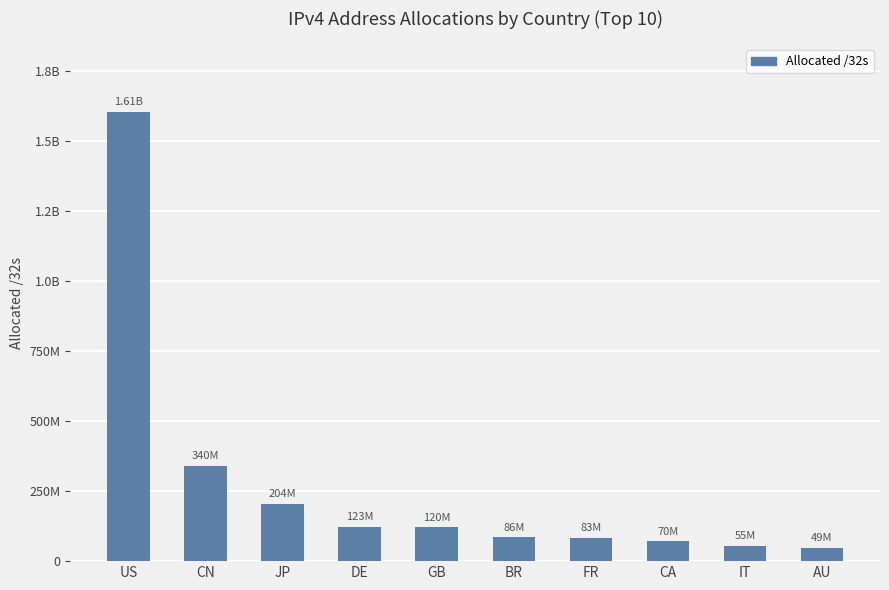

What is the change in value from DE to GB?

-3026024